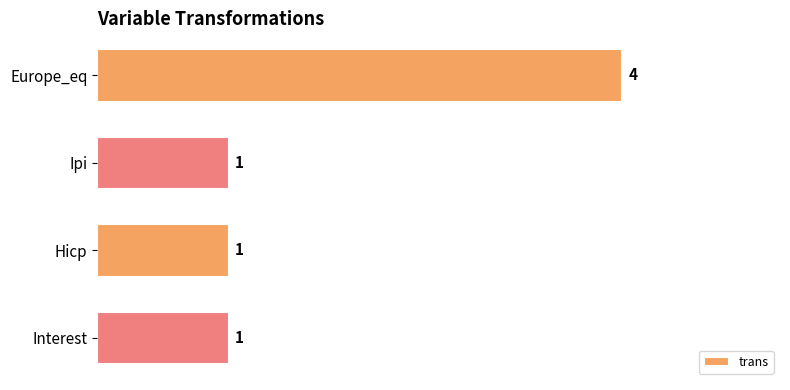

What is the label of the 2nd bar from the top?

Ipi